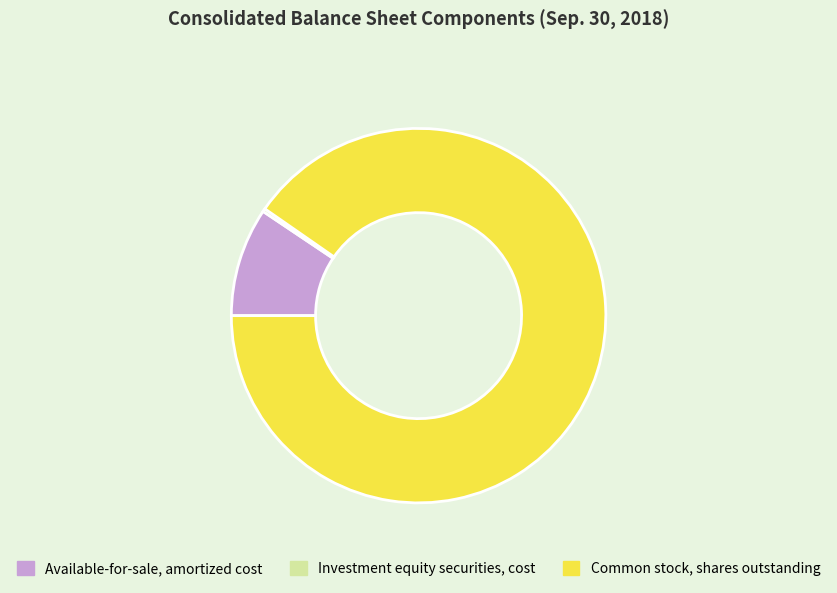

Which category has the biggest portion of the pie?

Common stock, shares outstanding